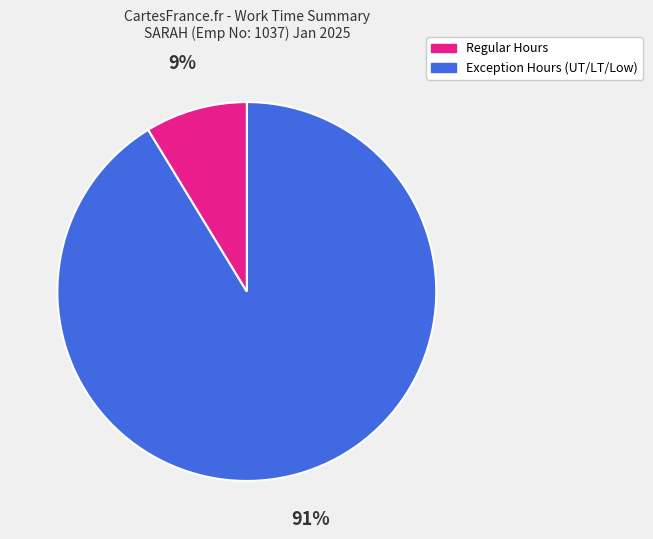

Is there any slice that represents more than half of the pie?

Yes